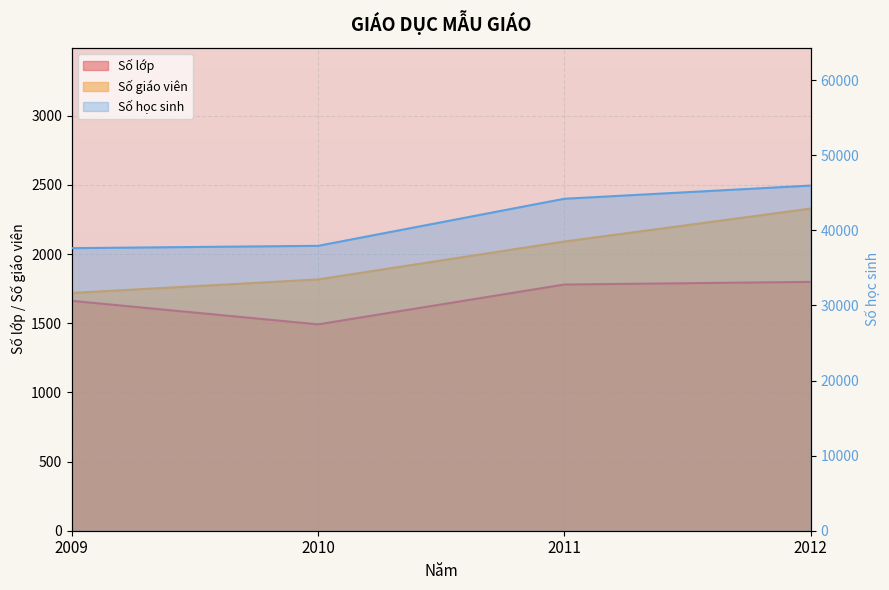

At which label is Số giáo viên closest to 2024?

2011